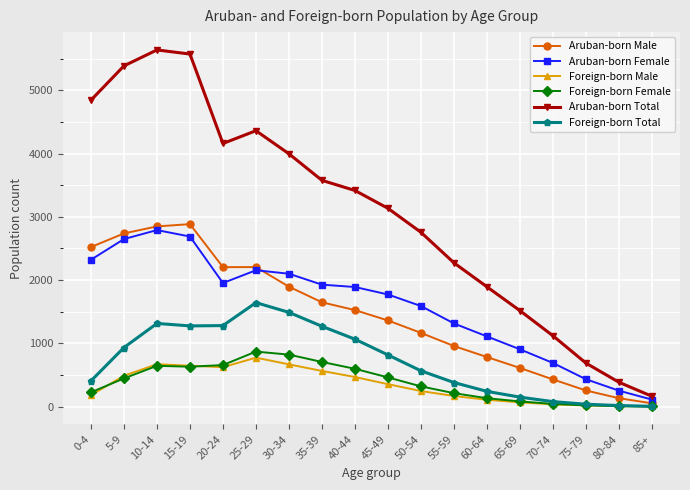

What is the label of the 1st point from the right?

85+